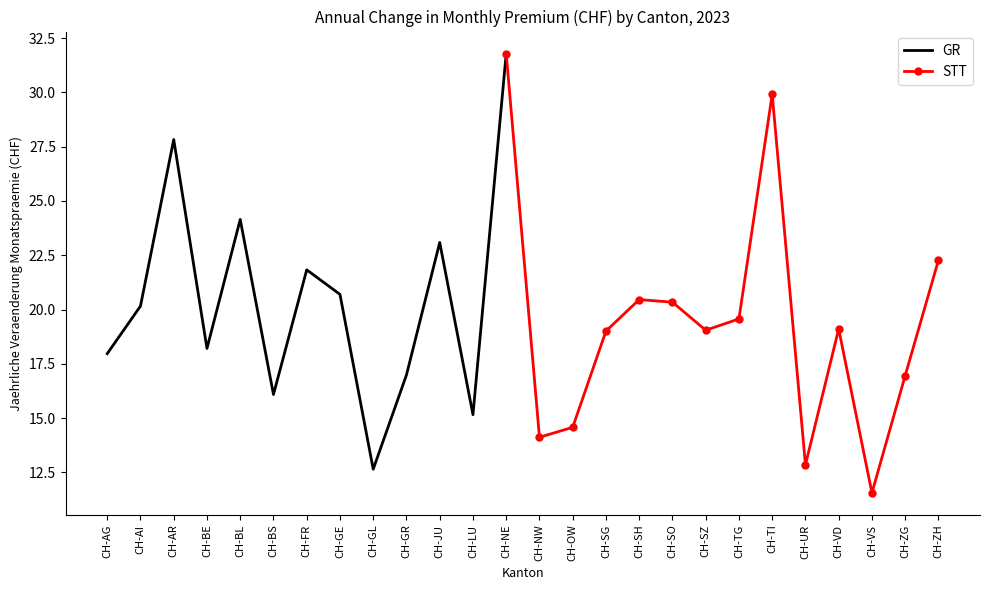

Rank the categories by value from lowest to highest.

CH-VS, CH-GL, CH-UR, CH-NW, CH-OW, CH-LU, CH-BS, CH-ZG, CH-GR, CH-AG, CH-BE, CH-SG, CH-SZ, CH-VD, CH-TG, CH-AI, CH-SO, CH-SH, CH-GE, CH-FR, CH-ZH, CH-JU, CH-BL, CH-AR, CH-TI, CH-NE